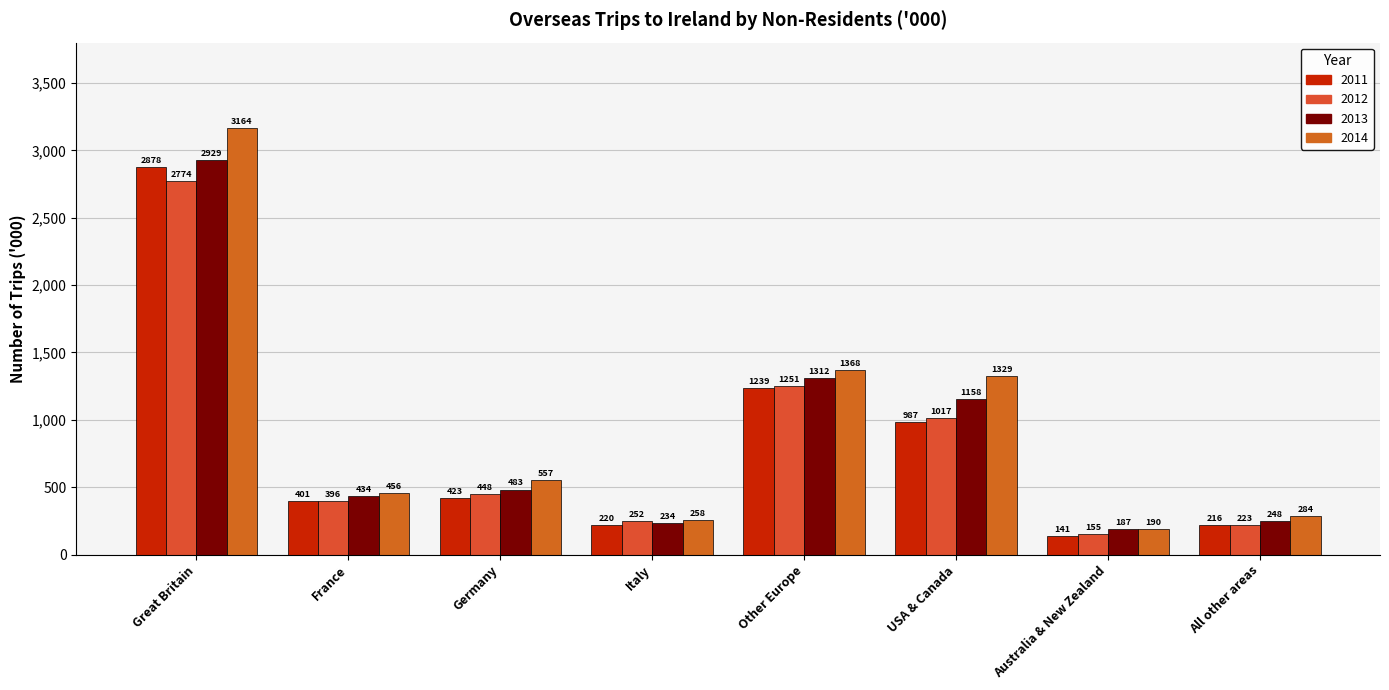

Are the bars grouped side by side (vs. stacked)?

Yes